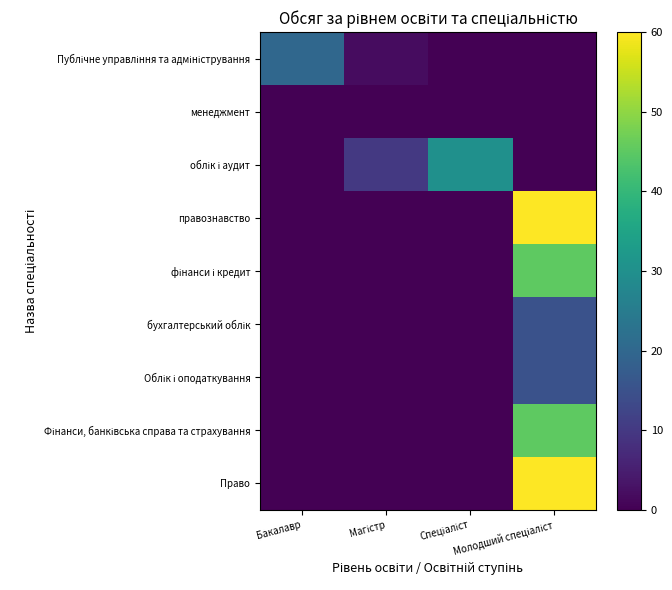

Rank the series at Молодший спеціаліст from highest to lowest value.

правознавство, Право, фінанси і кредит, Фінанси, банківська справа та страхування, бухгалтерський облік, Облік і оподаткування, Публічне управління та адміністрування, менеджмент, облік і аудит